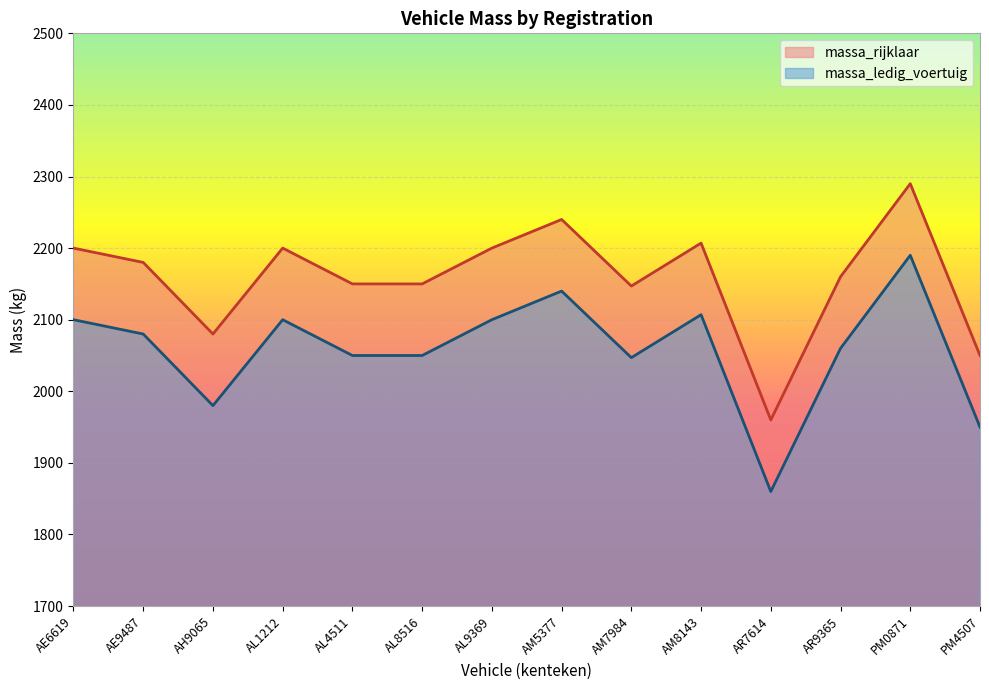

How many interior local peaks does the massa_rijklaar series have?

4